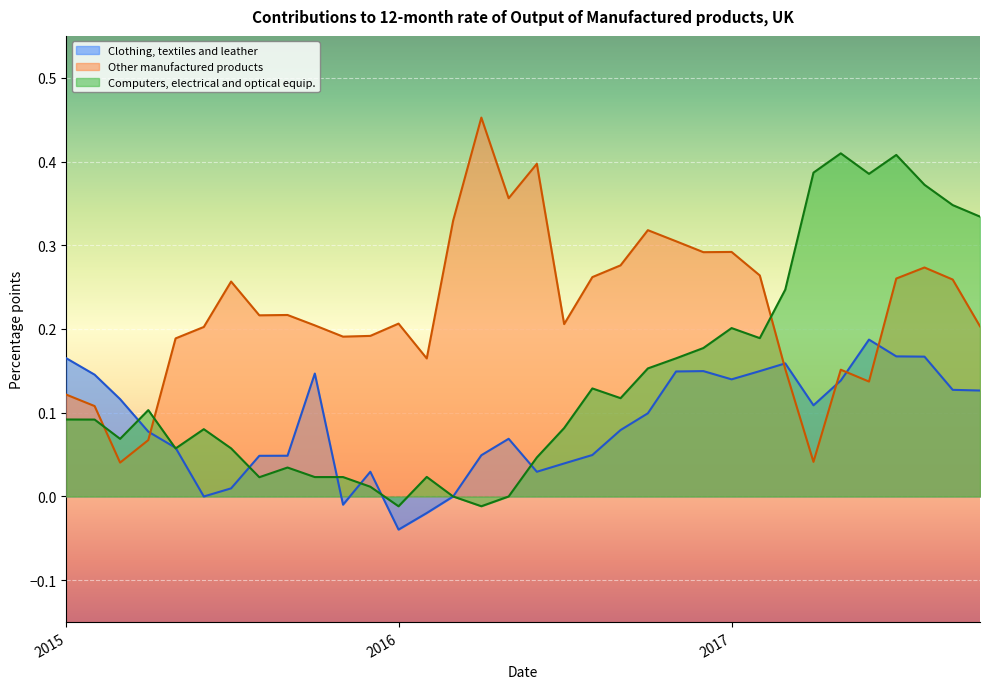

At 2017-08-01, list the series in order from largest to smallest.

Computers, electrical and optical equip., Other manufactured products, Clothing, textiles and leather